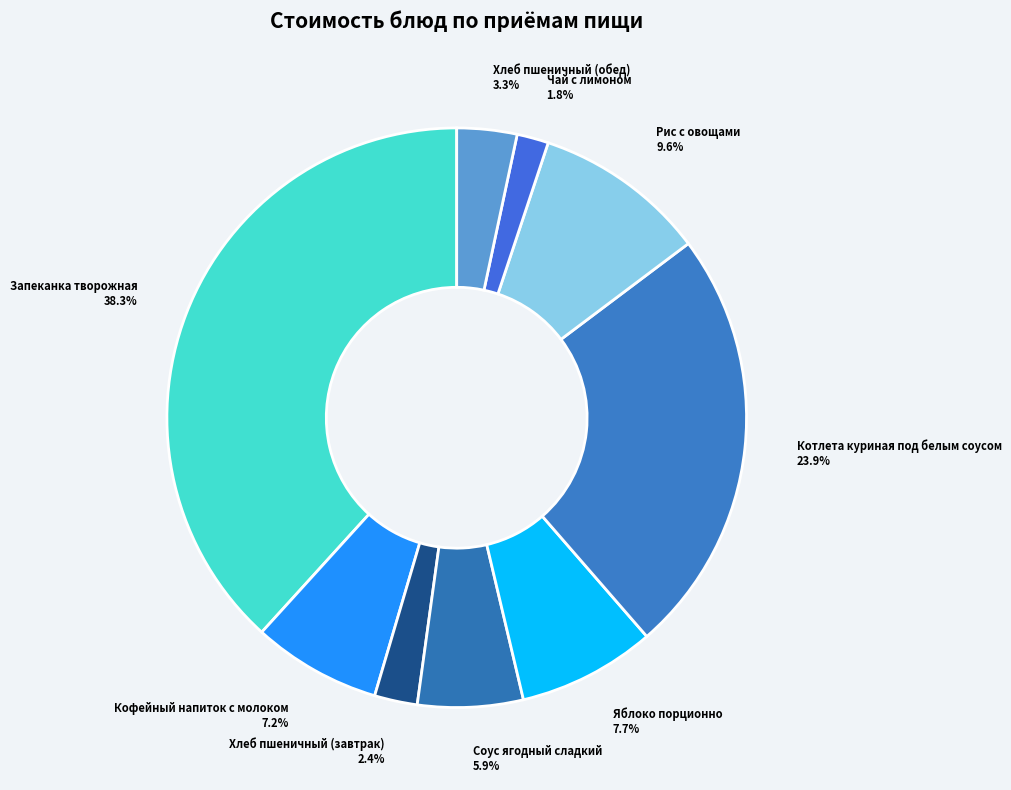

To the nearest percent, what is the difference between the Кофейный напиток с молоком and Хлеб пшеничный (завтрак) slice percentages?

5%